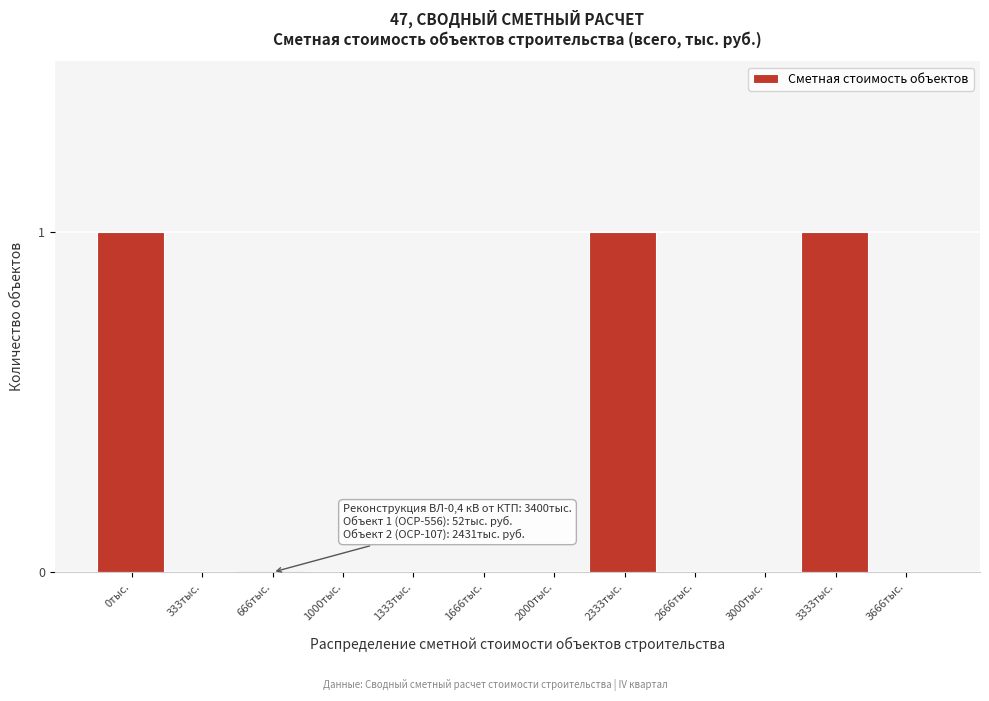

Reading right to left, transcribe all the data shown in this chart.

3666тыс.=0	3333тыс.=1	3000тыс.=0	2666тыс.=0	2333тыс.=1	2000тыс.=0	1666тыс.=0	1333тыс.=0	1000тыс.=0	666тыс.=0	333тыс.=0	0тыс.=1